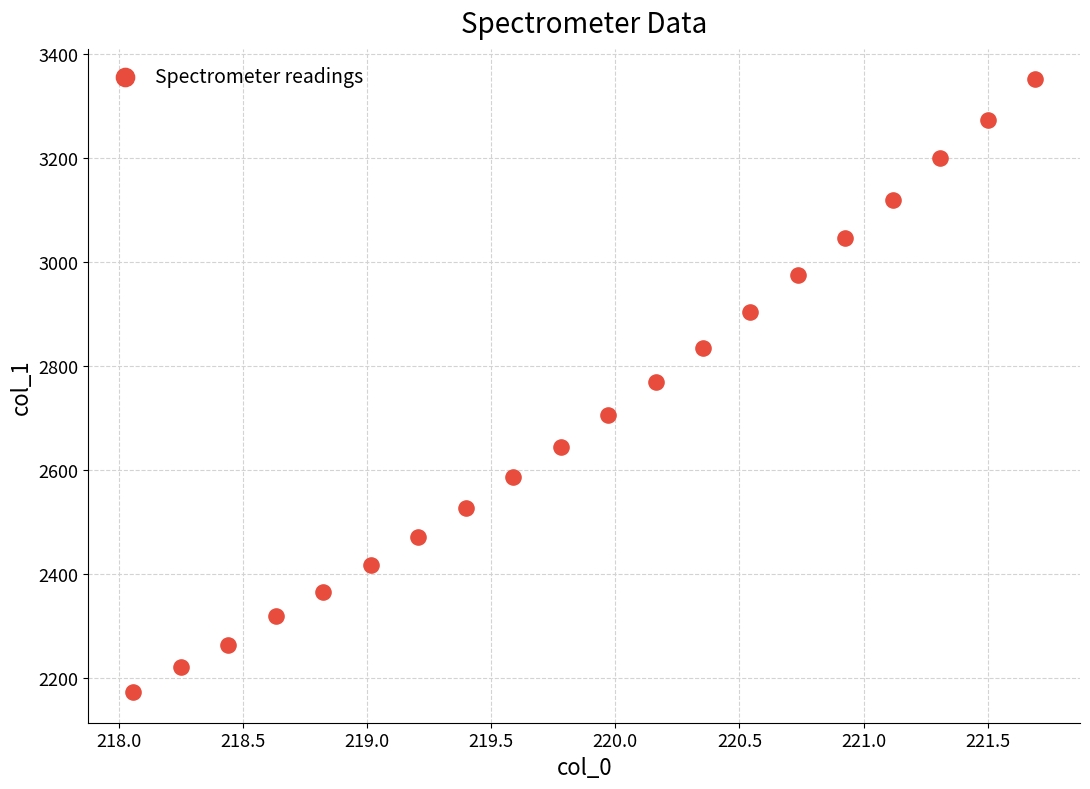

What is the range of X values (max minus min)?

3.6